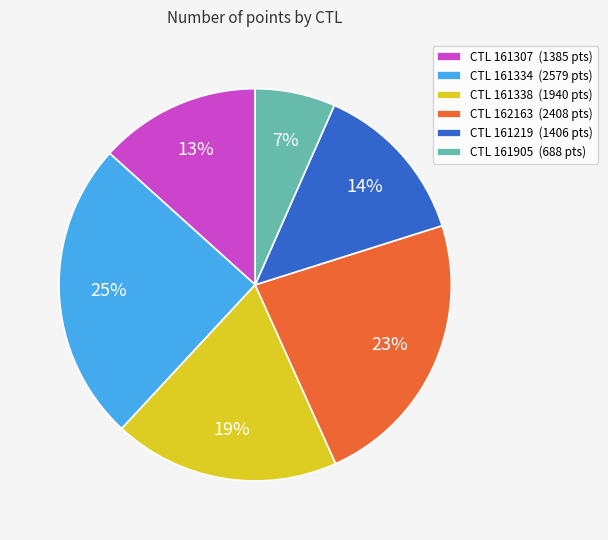

To the nearest percent, what percentage of the pie is CTL 161334 (2579 pts)?

25%